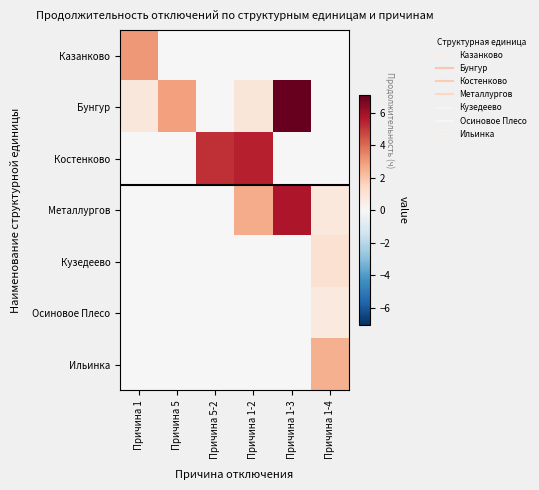

Which series has the largest total across all categories?

Бунгур